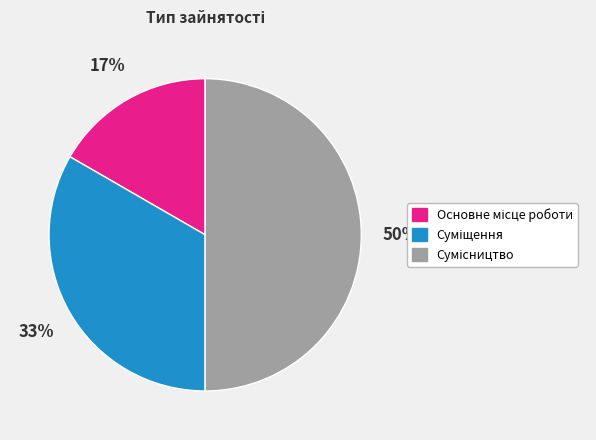

To the nearest percent, what is the average slice percentage?

33%